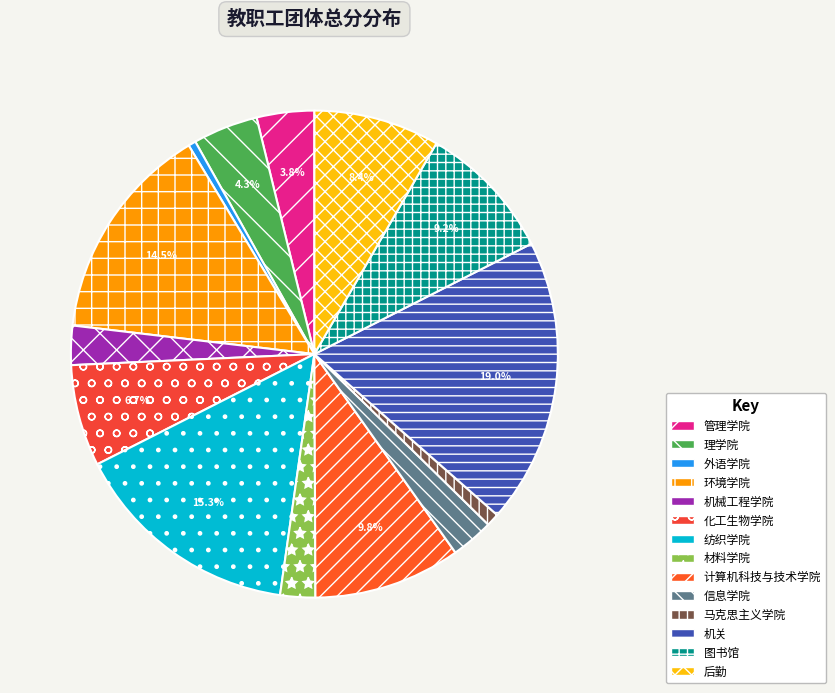

True or false: 化工生物学院 accounts for 7% of the total.

True